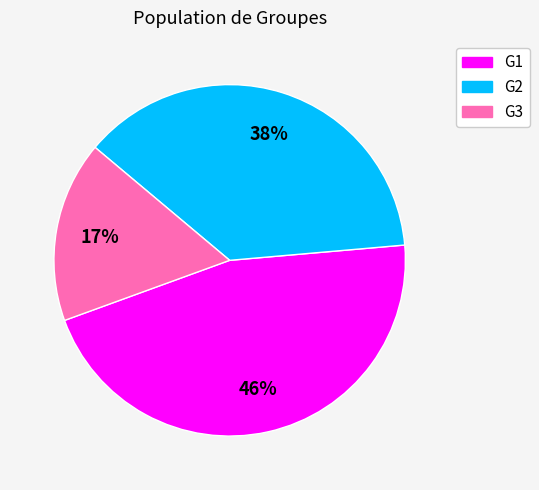

To the nearest percent, what percentage of the pie is G1?

46%